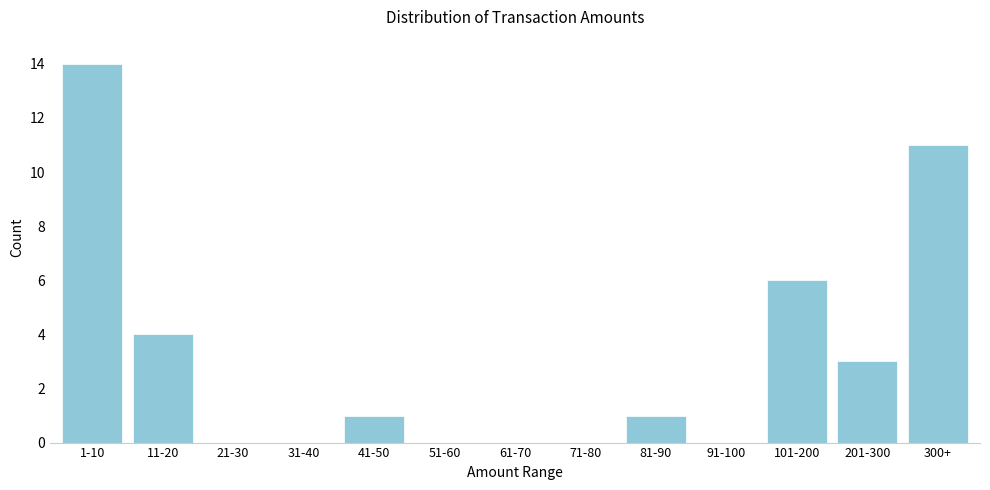

Reading right to left, list all the values displayed in this chart.

300+=11	201-300=3	101-200=6	91-100=0	81-90=1	71-80=0	61-70=0	51-60=0	41-50=1	31-40=0	21-30=0	11-20=4	1-10=14